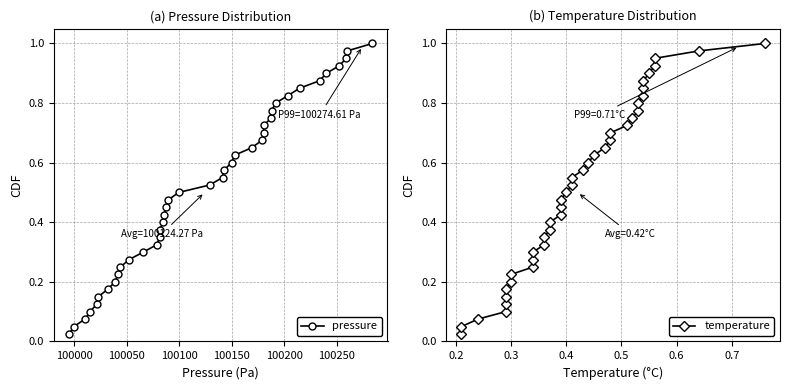

Reading left to right, list all the values displayed in this chart.

pressure: 0.0	0.1	0.1	0.1	0.1	0.1	0.2	0.2	0.2	0.2	0.3	0.3	0.3	0.3	0.4	0.4	0.4	0.5	0.5	0.5	0.5	0.6	0.6	0.6	0.6	0.7	0.7	0.7	0.7	0.8	0.8	0.8	0.8	0.8	0.9	0.9	0.9	0.9	1.0	1.0
temperature: 0.0	0.1	0.1	0.1	0.1	0.1	0.2	0.2	0.2	0.2	0.3	0.3	0.3	0.3	0.4	0.4	0.4	0.5	0.5	0.5	0.5	0.6	0.6	0.6	0.6	0.7	0.7	0.7	0.7	0.8	0.8	0.8	0.8	0.8	0.9	0.9	0.9	0.9	1.0	1.0